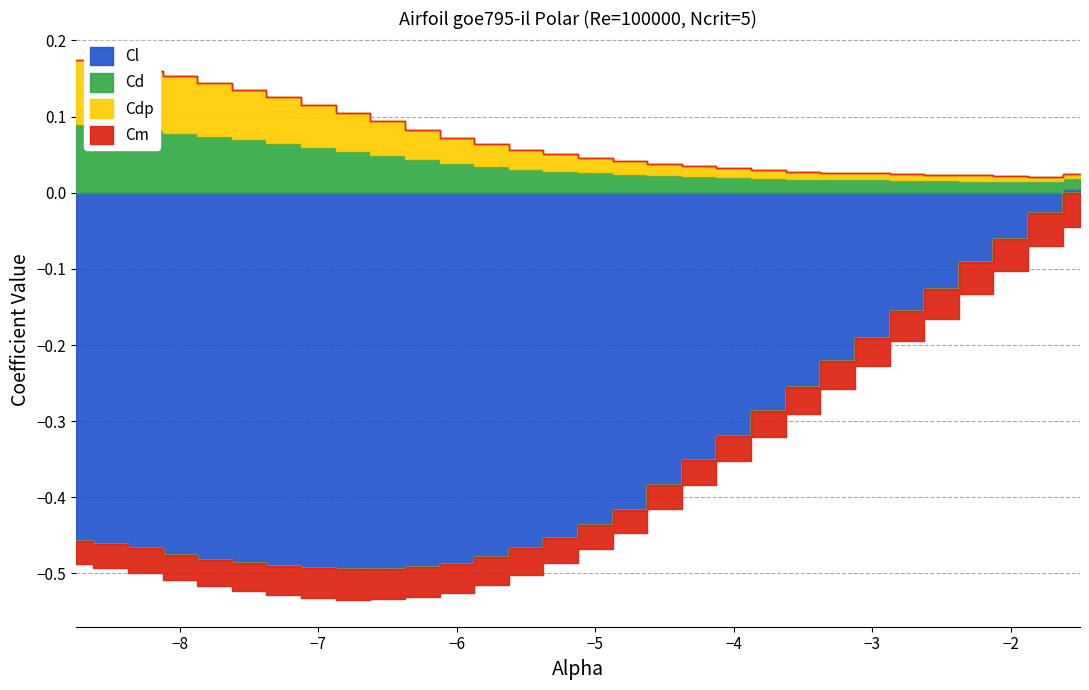

True or false: Cdp and Cm intersect in this chart.

False